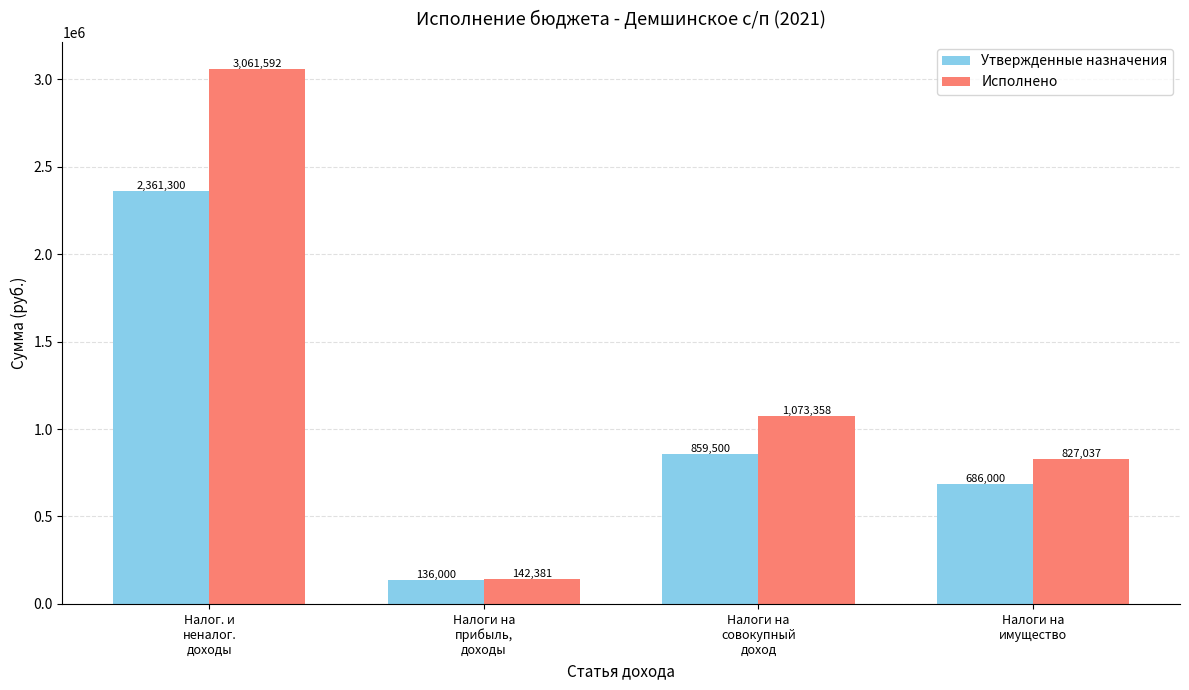

What is the spread (max minus min) of values at Налоги на
прибыль,
доходы?

6380.5